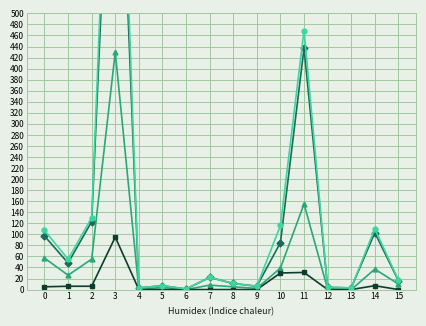

How many interior local peaks does the Résid. perm. Total series have?

5